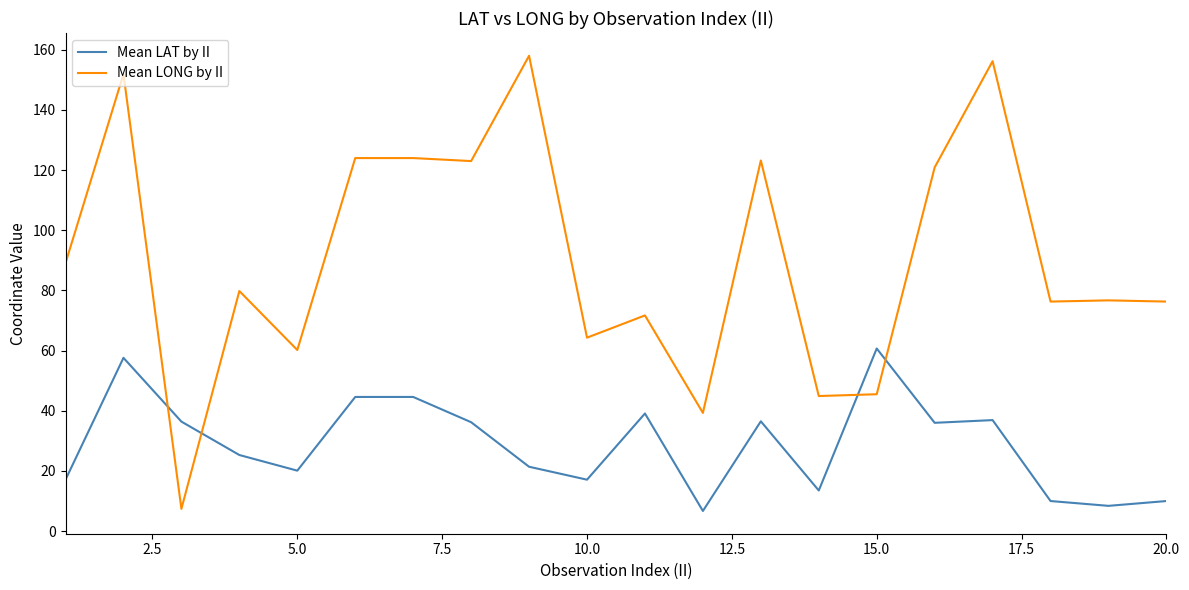

What is the difference between the maximum and minimum values in the Mean LONG by II series?

150.6